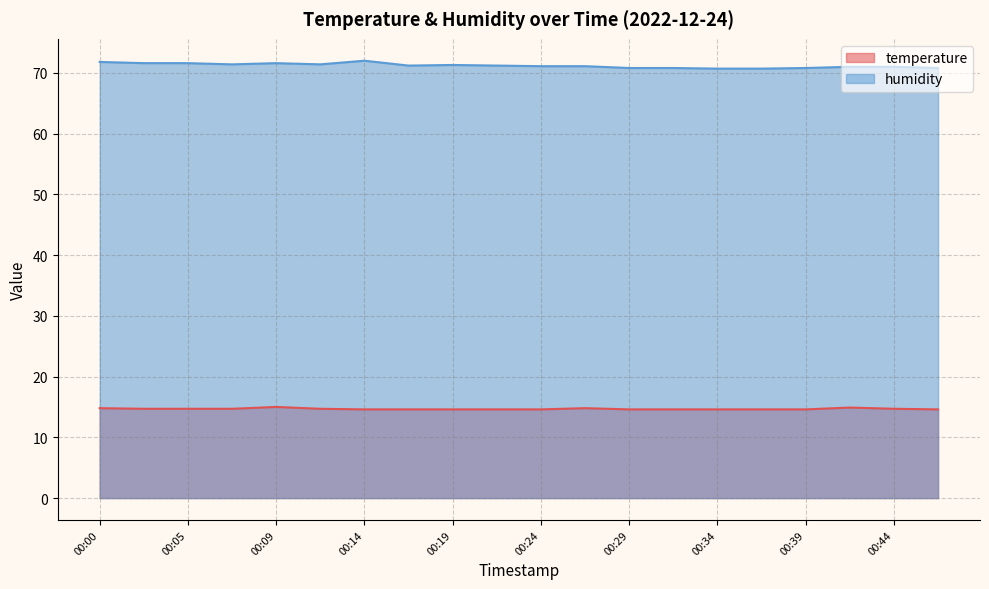

What are all the series names shown in the legend?

temperature, humidity